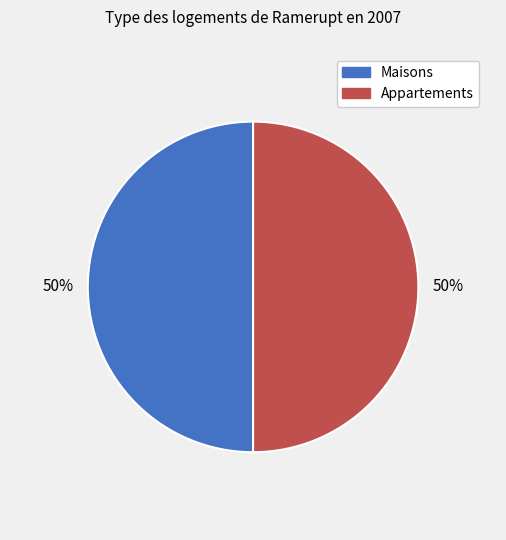

How many segments does this pie chart have?

2